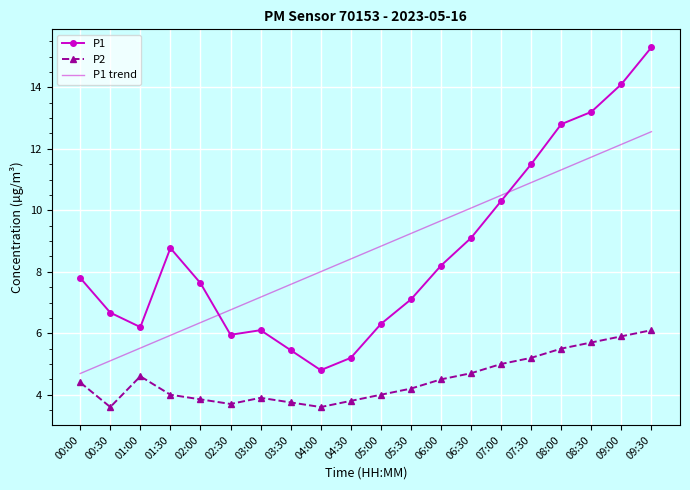

At 00:30, list the series in order from largest to smallest.

P1, P1 trend, P2